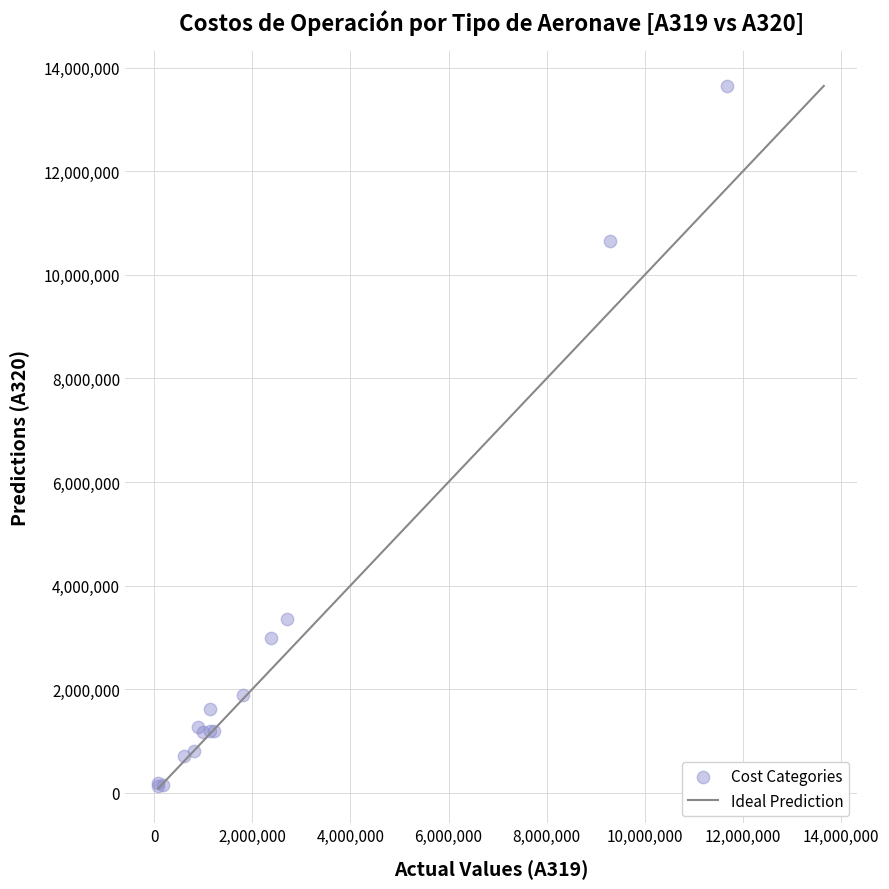

What Y value in the scatter plot is closest to 6889312?

3354253.0